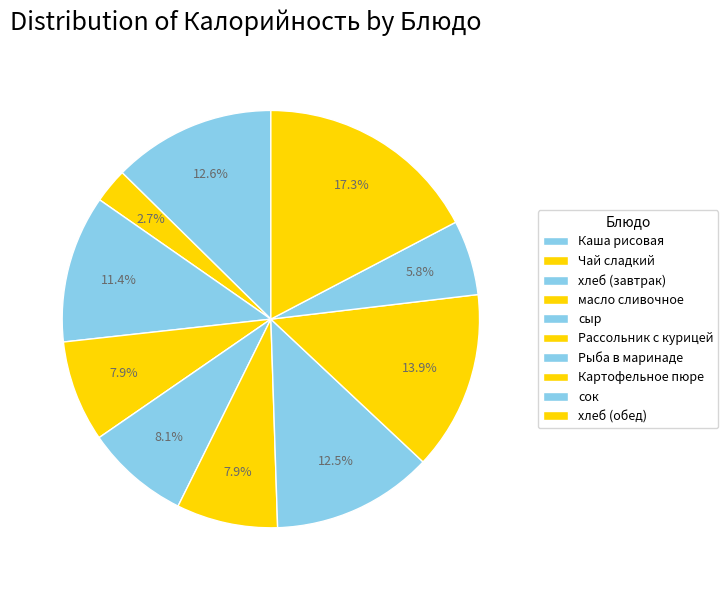

Is it true that Каша рисовая is 13% of the pie?

True